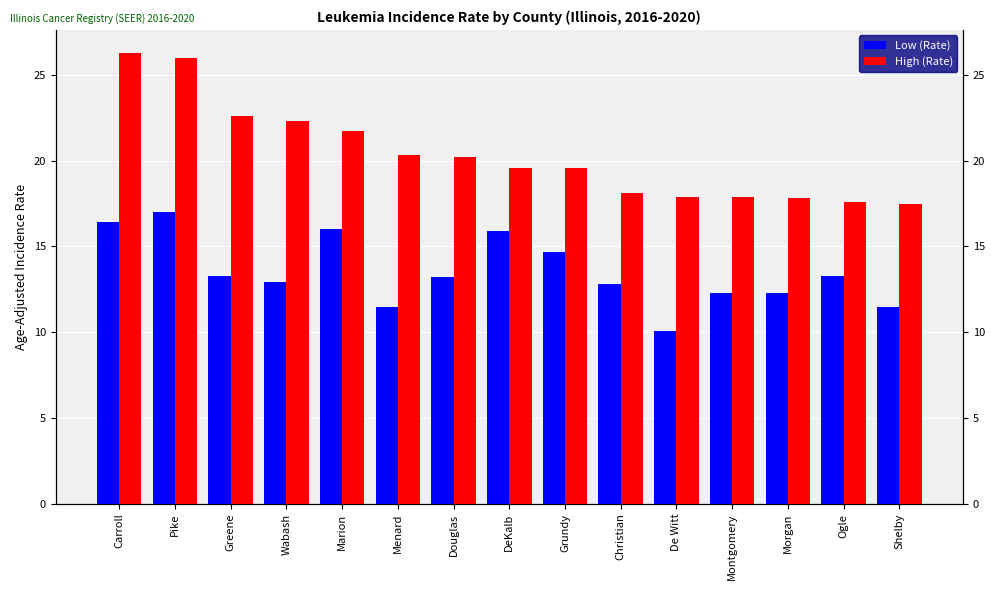

Is it true that Low (Rate) equals 17.0 at Pike?

True